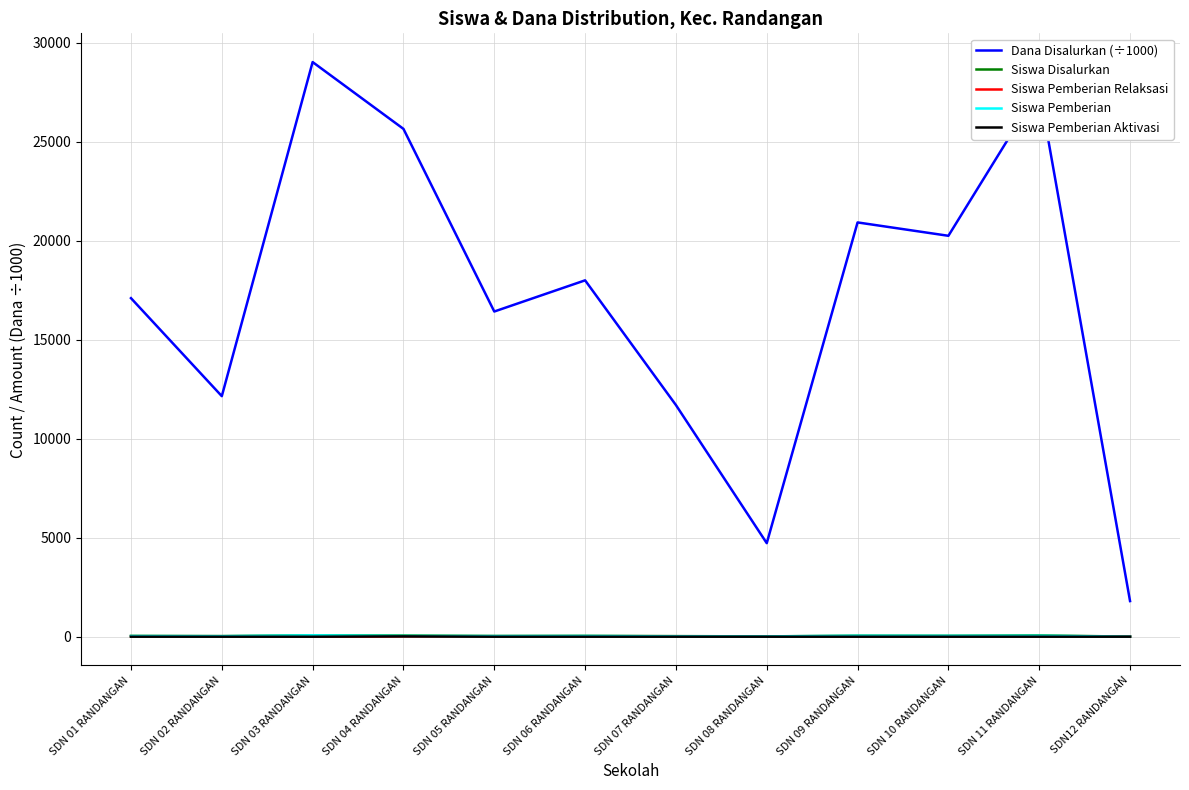

True or false: Siswa Pemberian Aktivasi and Siswa Pemberian intersect in this chart.

False